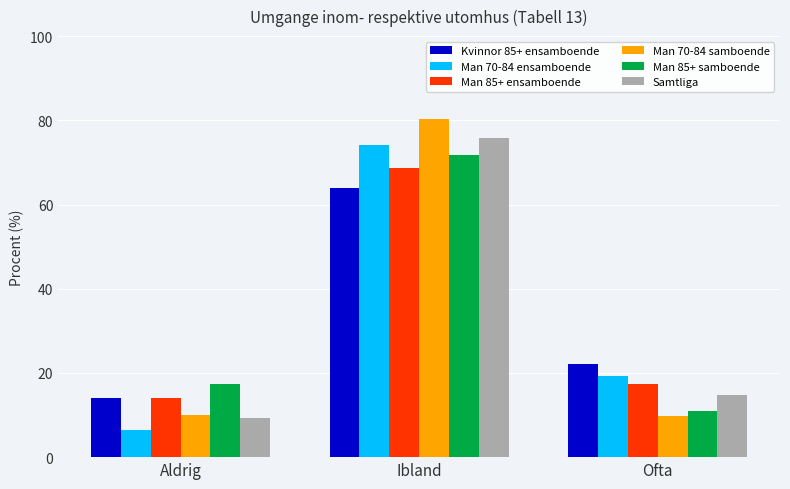

Which series has the widest spread of values?

Man 70-84 samboende